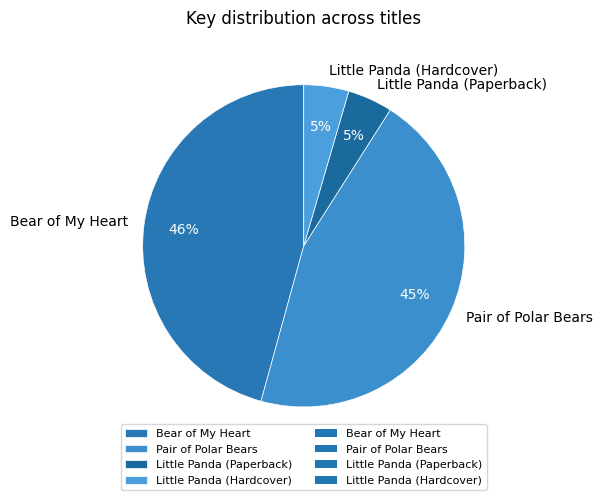

To the nearest percent, what is the difference between the largest and smallest slice percentages?

41%